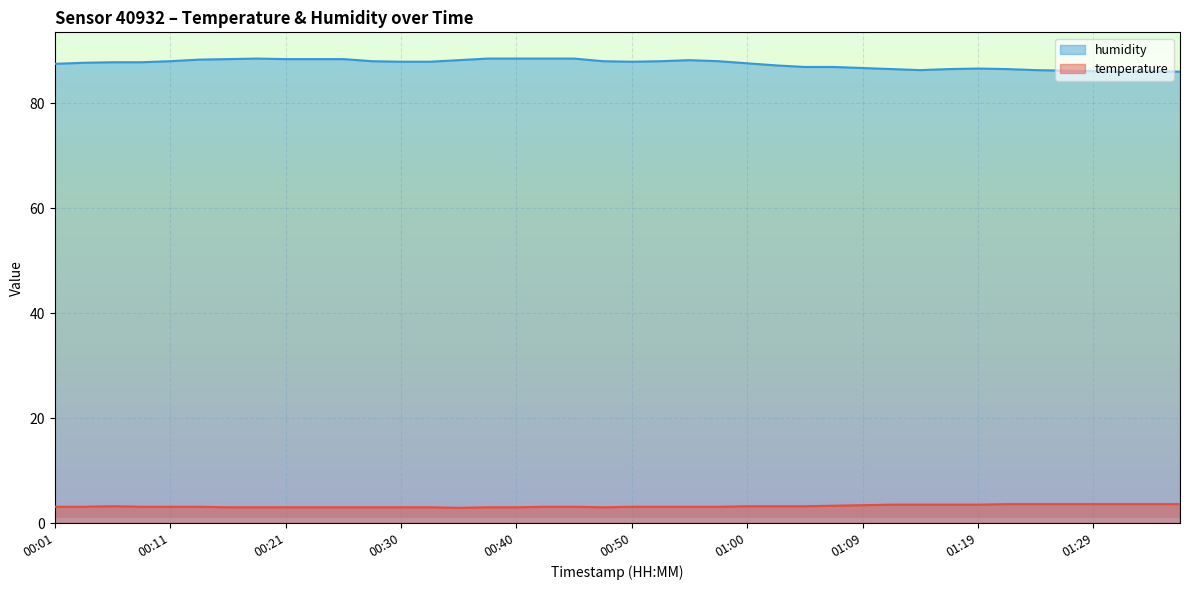

The value of humidity at 00:30 is 87.9. True or false?

True